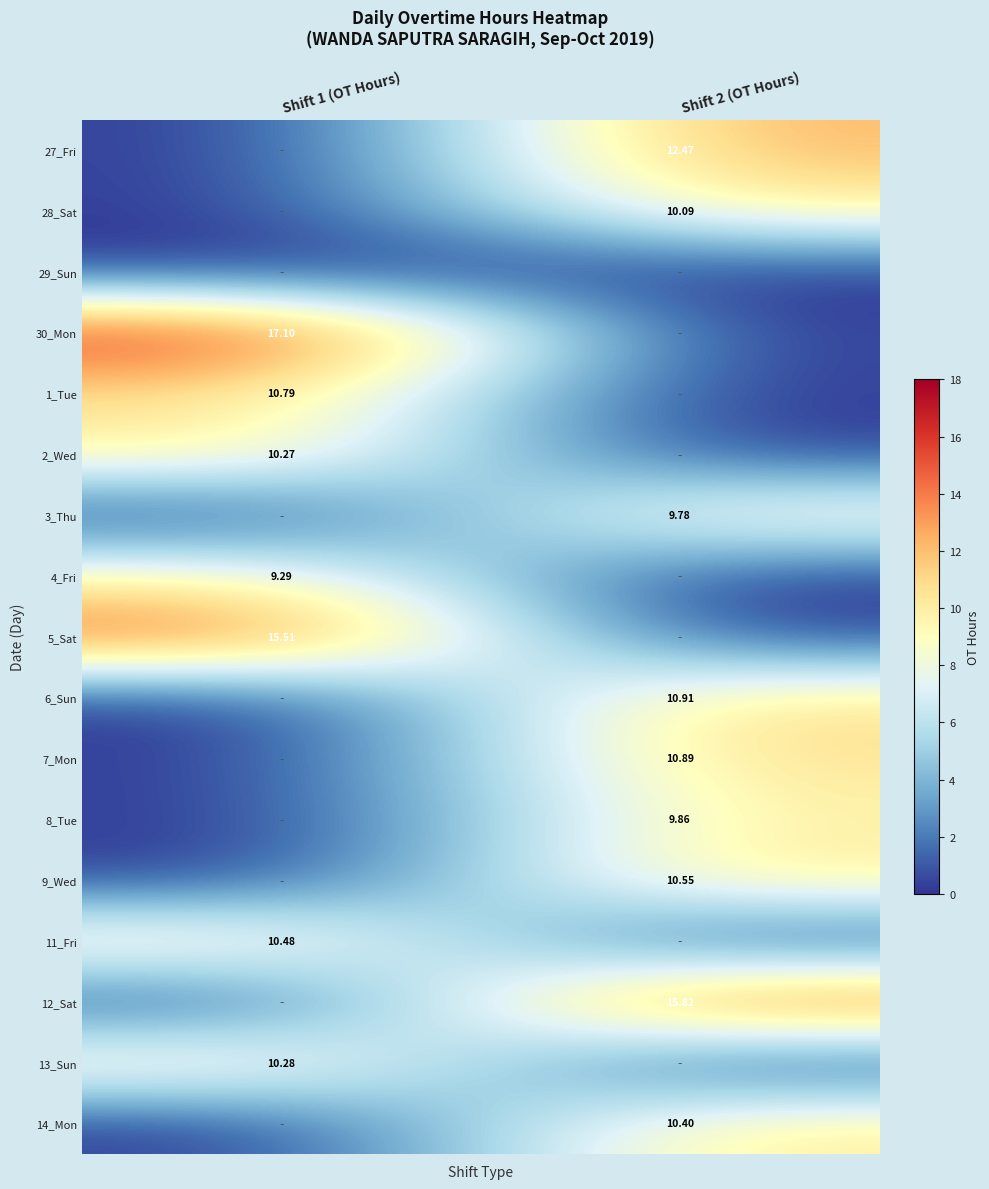

Which series has the widest spread of values?

30_Mon